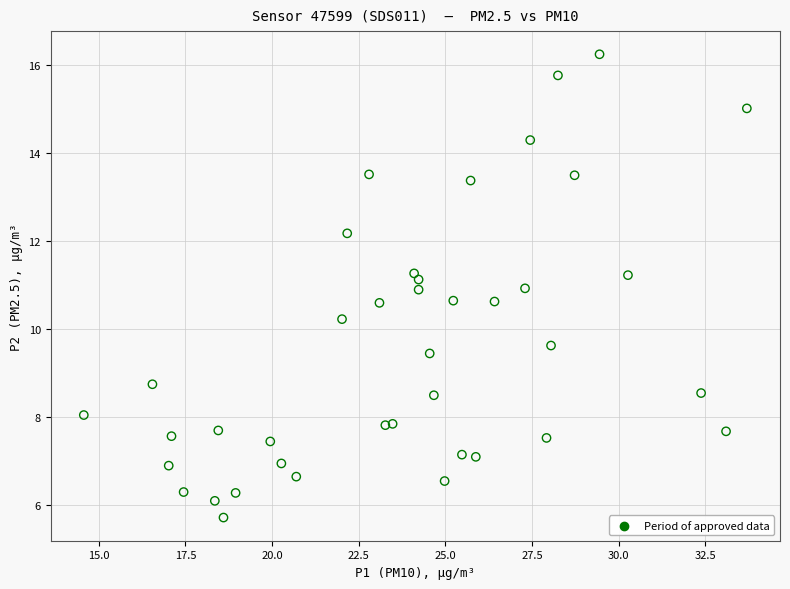

What Y value in the scatter plot is closest to 10?

10.2